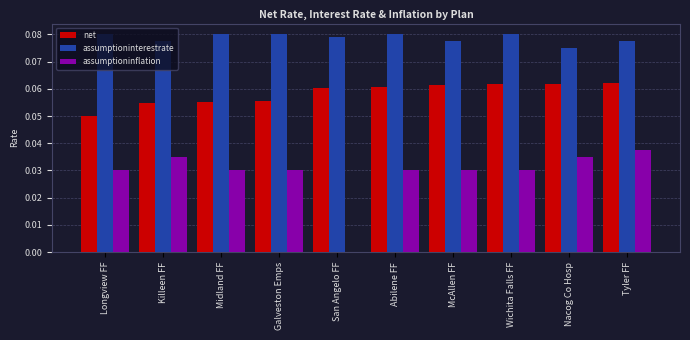

At which category is the sum across all series the highest?

Tyler FF